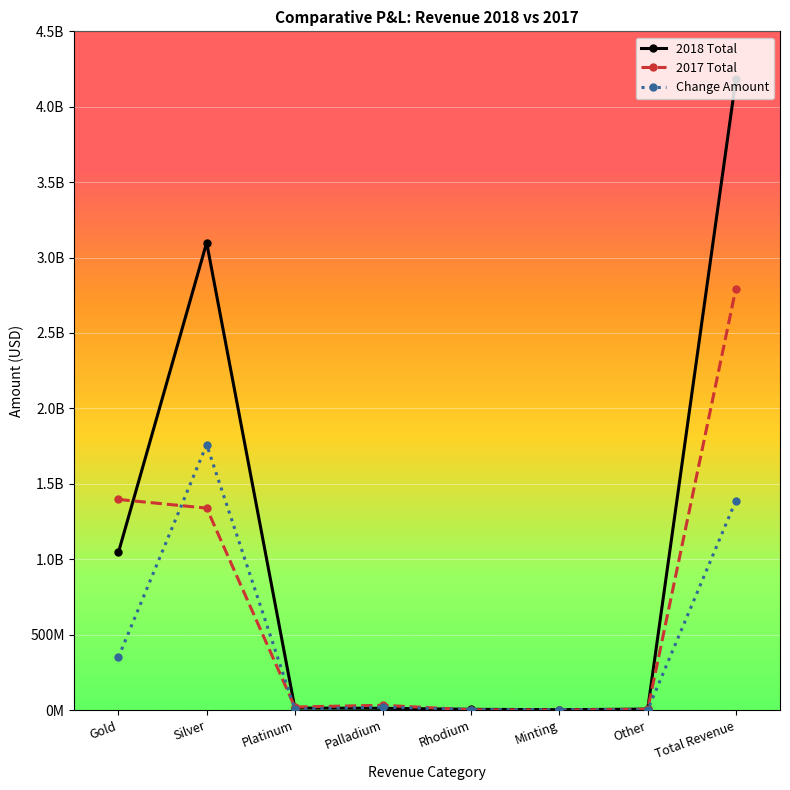

How many times do 2018 Total and 2017 Total cross each other?

3